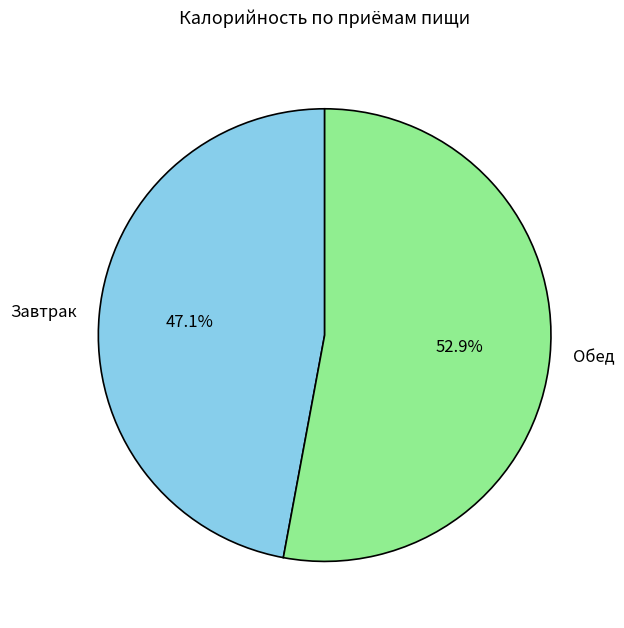

What percentage is the Завтрак slice, to the nearest percent?

47%